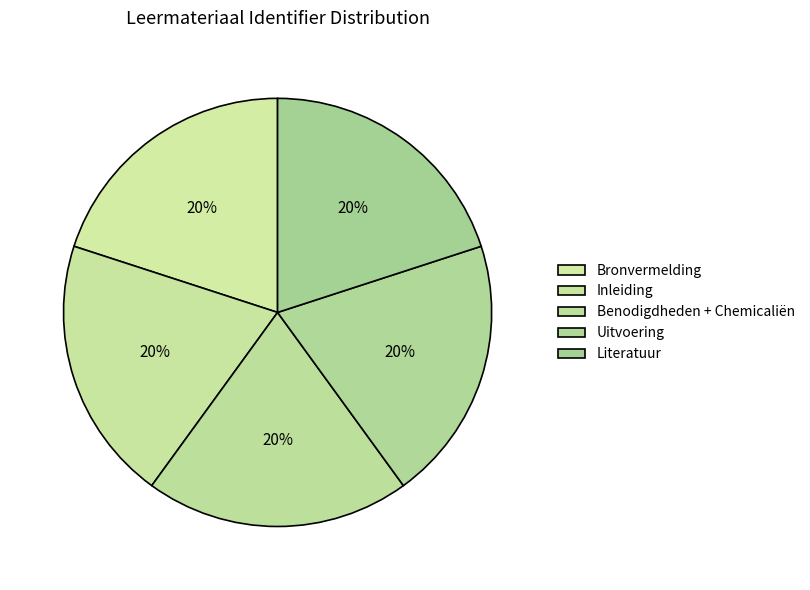

How many slices are in this pie chart?

5